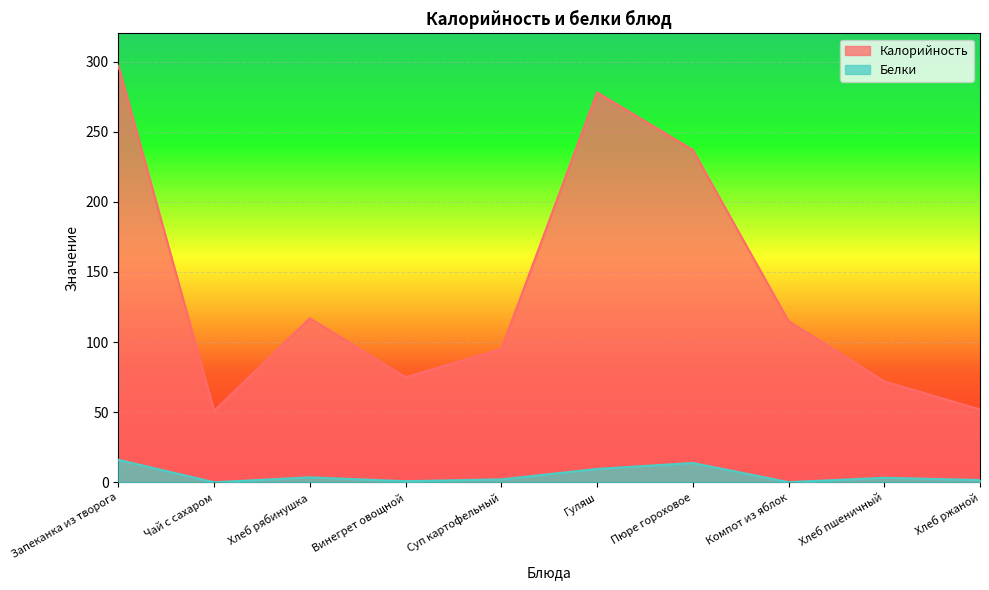

Reading left to right, what are all the values shown in this chart?

Калорийность: Запеканка из творога=297.0	Чай с сахаром=51.0	Хлеб рябинушка=117.0	Винегрет овощной=75.0	Суп картофельный=95.0	Гуляш=278.0	Пюре гороховое=237.0	Компот из яблок=115.0	Хлеб пшеничный=72.0	Хлеб ржаной=52.0
Белки: Запеканка из творога=16.1	Чай с сахаром=0.1	Хлеб рябинушка=3.6	Винегрет овощной=0.8	Суп картофельный=2.1	Гуляш=9.6	Пюре гороховое=13.8	Компот из яблок=0.2	Хлеб пшеничный=3.3	Хлеб ржаной=1.7